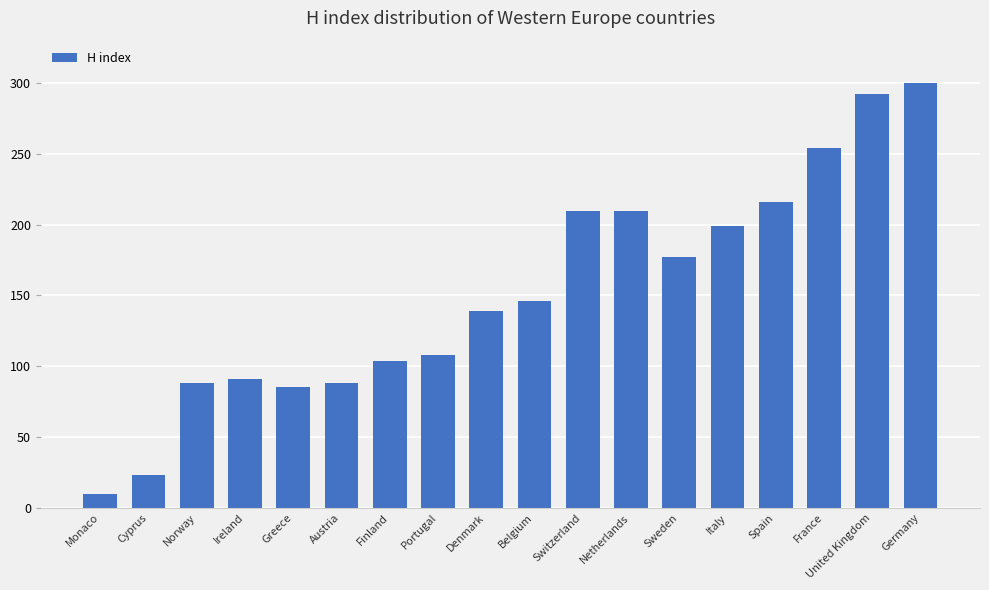

Which label corresponds to the smallest value in the chart?

Monaco